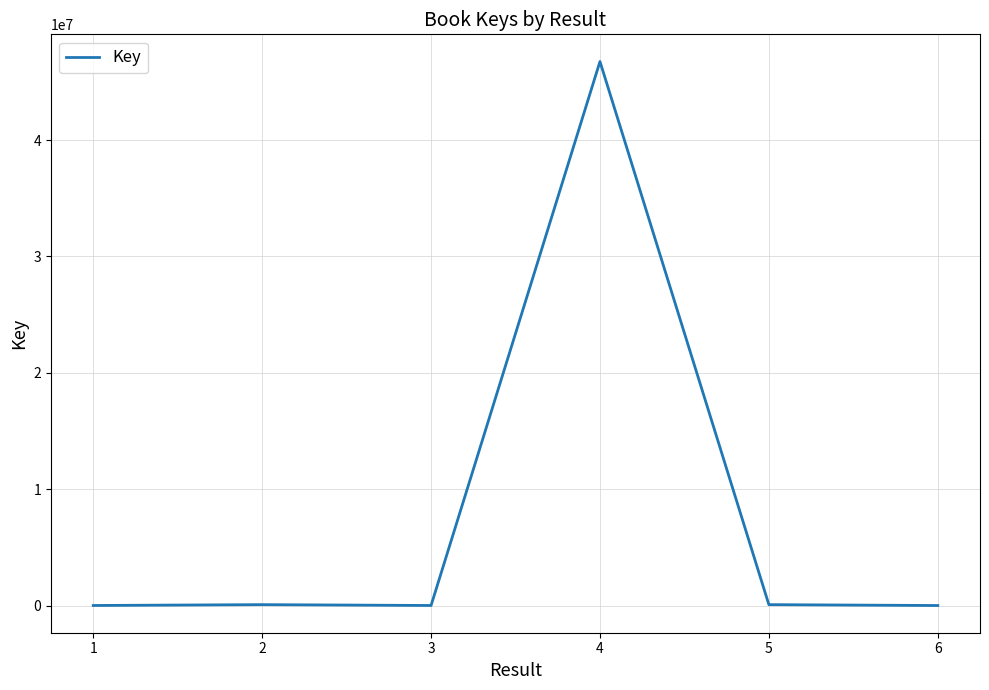

True or false: the data has more than 2 interior local peaks.

False